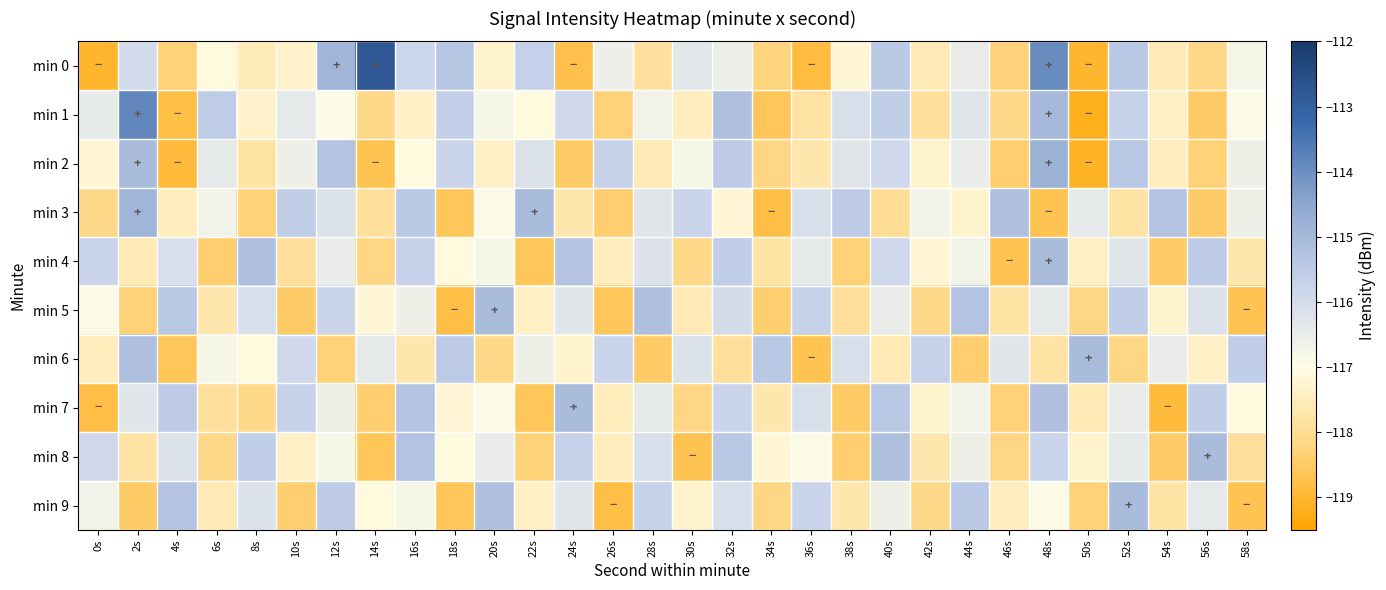

Reading right to left, transcribe all the data shown in this chart.

min 0: 58s=-116.8	56s=-118.2	54s=-117.6	52s=-115.4	50s=-119.0	48s=-113.9	46s=-118.3	44s=-116.5	42s=-117.6	40s=-115.5	38s=-117.2	36s=-118.9	34s=-118.3	32s=-116.5	30s=-116.3	28s=-117.9	26s=-116.6	24s=-118.7	22s=-115.7	20s=-117.3	18s=-115.4	16s=-115.8	14s=-112.8	12s=-114.9	10s=-117.3	8s=-117.5	6s=-117.1	4s=-118.3	2s=-116.0	0s=-119.0
min 1: 58s=-116.9	56s=-118.5	54s=-117.4	52s=-115.7	50s=-119.2	48s=-115.0	46s=-118.1	44s=-116.3	42s=-117.9	40s=-115.6	38s=-116.1	36s=-117.8	34s=-118.6	32s=-115.2	30s=-117.5	28s=-116.7	26s=-118.3	24s=-115.9	22s=-117.1	20s=-116.8	18s=-115.6	16s=-117.4	14s=-118.1	12s=-116.9	10s=-116.4	8s=-117.3	6s=-115.5	4s=-118.8	2s=-113.9	0s=-116.4
min 2: 58s=-116.6	56s=-118.3	54s=-117.5	52s=-115.4	50s=-119.1	48s=-114.8	46s=-118.4	44s=-116.5	42s=-117.3	40s=-115.9	38s=-116.3	36s=-117.7	34s=-118.2	32s=-115.5	30s=-116.8	28s=-117.6	26s=-115.7	24s=-118.5	22s=-116.2	20s=-117.4	18s=-115.8	16s=-117.1	14s=-118.7	12s=-115.3	10s=-116.6	8s=-117.8	6s=-116.4	4s=-118.9	2s=-115.1	0s=-117.2
min 3: 58s=-116.6	56s=-118.5	54s=-115.3	52s=-117.8	50s=-116.4	48s=-118.7	46s=-115.2	44s=-117.3	42s=-116.7	40s=-118.0	38s=-115.5	36s=-116.1	34s=-118.8	32s=-117.2	30s=-115.8	28s=-116.3	26s=-118.4	24s=-117.7	22s=-115.1	20s=-116.9	18s=-118.6	16s=-115.4	14s=-117.9	12s=-116.2	10s=-115.6	8s=-118.3	6s=-116.7	4s=-117.5	2s=-114.9	0s=-118.1
min 4: 58s=-117.7	56s=-115.5	54s=-118.5	52s=-116.3	50s=-117.4	48s=-115.1	46s=-118.7	44s=-116.7	42s=-117.2	40s=-115.9	38s=-118.3	36s=-116.4	34s=-117.8	32s=-115.6	30s=-118.1	28s=-116.2	26s=-117.5	24s=-115.3	22s=-118.6	20s=-116.8	18s=-117.1	16s=-115.7	14s=-118.2	12s=-116.5	10s=-117.9	8s=-115.2	6s=-118.4	4s=-116.1	2s=-117.6	0s=-115.8
min 5: 58s=-118.7	56s=-116.2	54s=-117.3	52s=-115.6	50s=-118.2	48s=-116.4	46s=-117.8	44s=-115.3	42s=-118.1	40s=-116.5	38s=-117.9	36s=-115.7	34s=-118.4	32s=-116.0	30s=-117.6	28s=-115.2	26s=-118.6	24s=-116.3	22s=-117.4	20s=-115.1	18s=-118.8	16s=-116.6	14s=-117.2	12s=-115.8	10s=-118.5	8s=-116.1	6s=-117.7	4s=-115.4	2s=-118.3	0s=-116.9
min 6: 58s=-115.6	56s=-117.4	54s=-116.5	52s=-118.2	50s=-115.1	48s=-117.8	46s=-116.3	44s=-118.4	42s=-115.7	40s=-117.6	38s=-116.1	36s=-118.7	34s=-115.4	32s=-117.9	30s=-116.2	28s=-118.5	26s=-115.8	24s=-117.3	22s=-116.6	20s=-118.1	18s=-115.5	16s=-117.7	14s=-116.4	12s=-118.3	10s=-115.9	8s=-117.1	6s=-116.8	4s=-118.6	2s=-115.2	0s=-117.5
min 7: 58s=-117.1	56s=-115.6	54s=-118.9	52s=-116.5	50s=-117.6	48s=-115.2	46s=-118.3	44s=-116.7	42s=-117.3	40s=-115.4	38s=-118.5	36s=-116.1	34s=-117.7	32s=-115.8	30s=-118.2	28s=-116.4	26s=-117.5	24s=-115.1	22s=-118.6	20s=-116.9	18s=-117.2	16s=-115.3	14s=-118.4	12s=-116.6	10s=-115.7	8s=-118.1	6s=-117.9	4s=-115.5	2s=-116.3	0s=-118.8
min 8: 58s=-117.9	56s=-115.1	54s=-118.5	52s=-116.4	50s=-117.3	48s=-115.8	46s=-118.2	44s=-116.6	42s=-117.7	40s=-115.2	38s=-118.4	36s=-116.9	34s=-117.2	32s=-115.4	30s=-118.7	28s=-116.1	26s=-117.5	24s=-115.7	22s=-118.3	20s=-116.5	18s=-117.1	16s=-115.3	14s=-118.6	12s=-116.8	10s=-117.4	8s=-115.6	6s=-118.1	4s=-116.2	2s=-117.8	0s=-115.9
min 9: 58s=-118.7	56s=-116.4	54s=-117.8	52s=-115.1	50s=-118.3	48s=-116.9	46s=-117.5	44s=-115.4	42s=-118.1	40s=-116.6	38s=-117.7	36s=-115.8	34s=-118.2	32s=-116.1	30s=-117.3	28s=-115.7	26s=-118.8	24s=-116.3	22s=-117.4	20s=-115.2	18s=-118.6	16s=-116.8	14s=-117.1	12s=-115.5	10s=-118.4	8s=-116.2	6s=-117.6	4s=-115.3	2s=-118.5	0s=-116.7